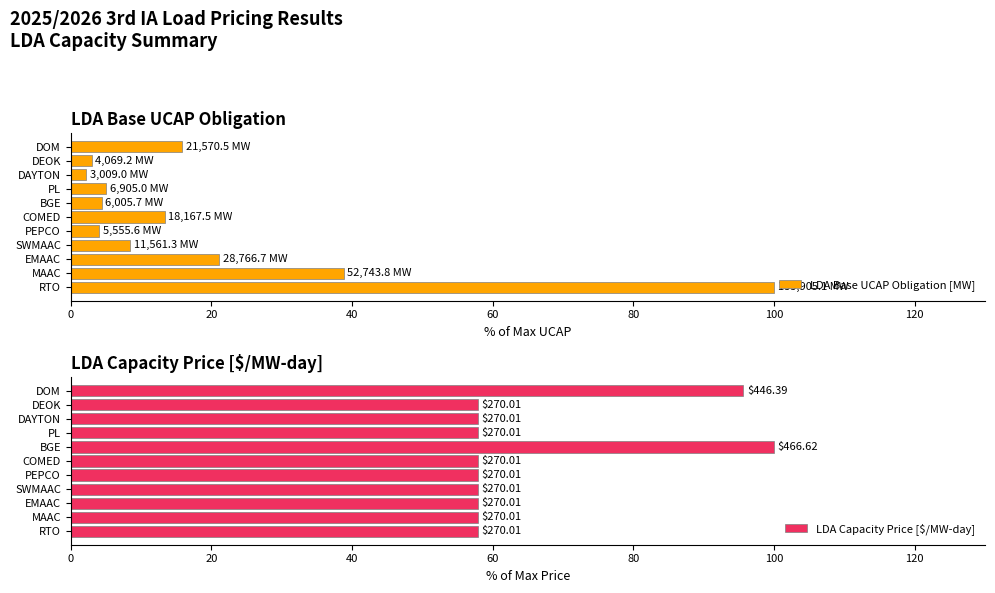

What is the average value of the LDA Capacity Price [$/MW-day] series?

65.1